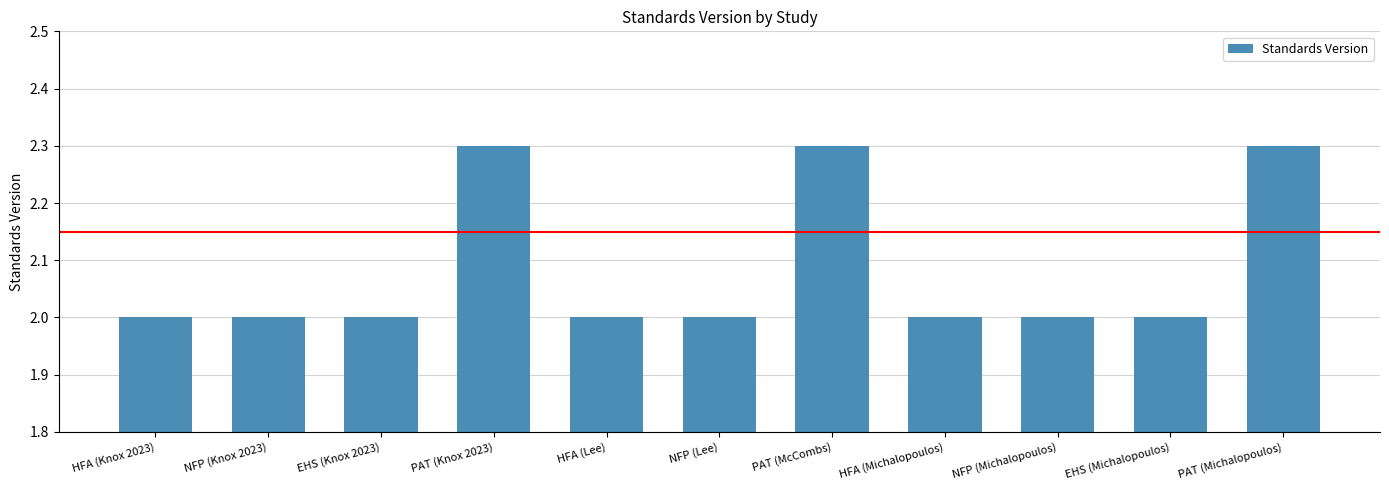

What is the change in value from PAT (McCombs) to HFA (Michalopoulos)?

-0.3